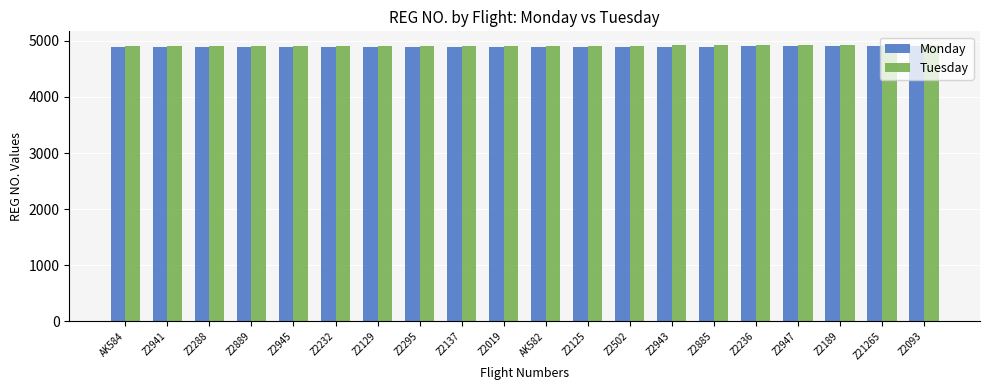

True or false: Tuesday has a value of 4922 at Z2189.

True